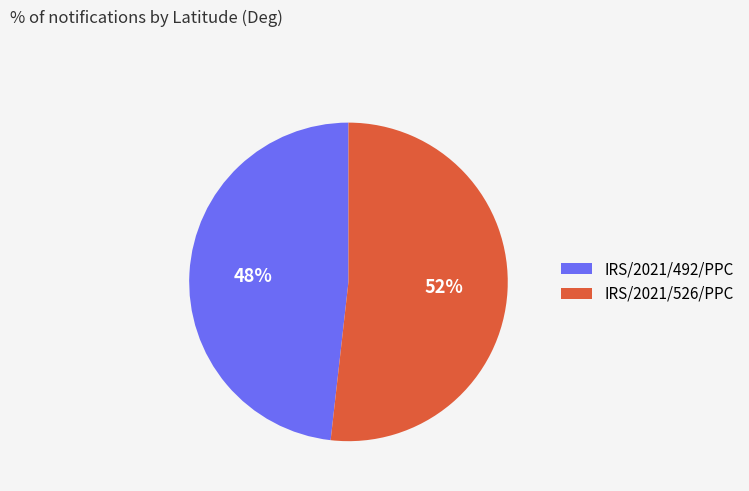

To the nearest percent, what is the difference between the largest and smallest slice percentages?

4%